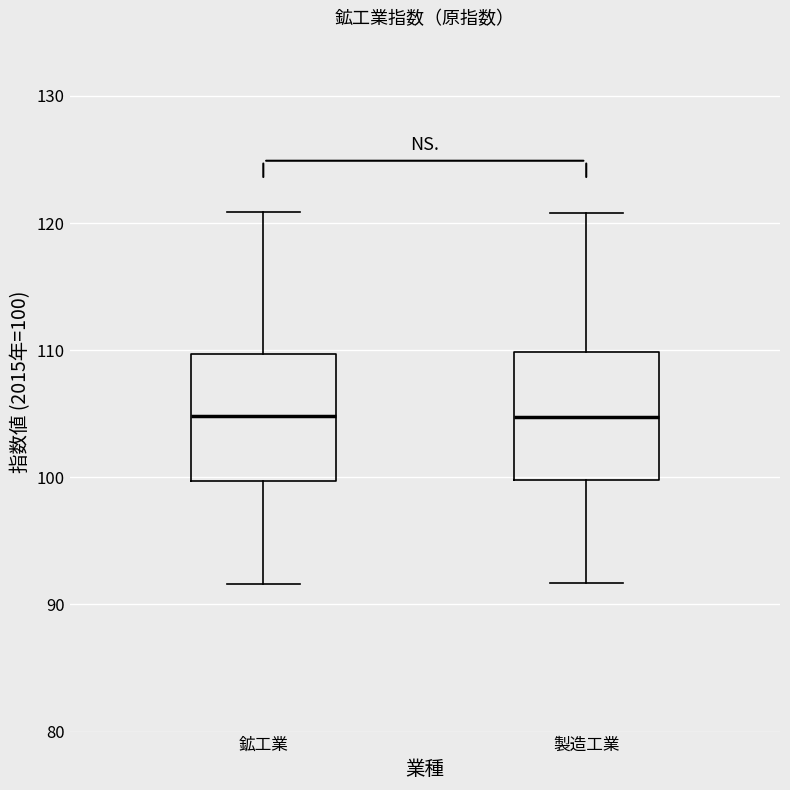

Reading left to right, read every box against the y-axis: the position of its median line, the range the box covers, and the ends of its whiskers. The values are not printed on the chart, so give them approximately, as read against the axis.

鉱工業: median 105, box 100 to 110, whiskers 92 to 121
製造工業: median 105, box 100 to 110, whiskers 92 to 121